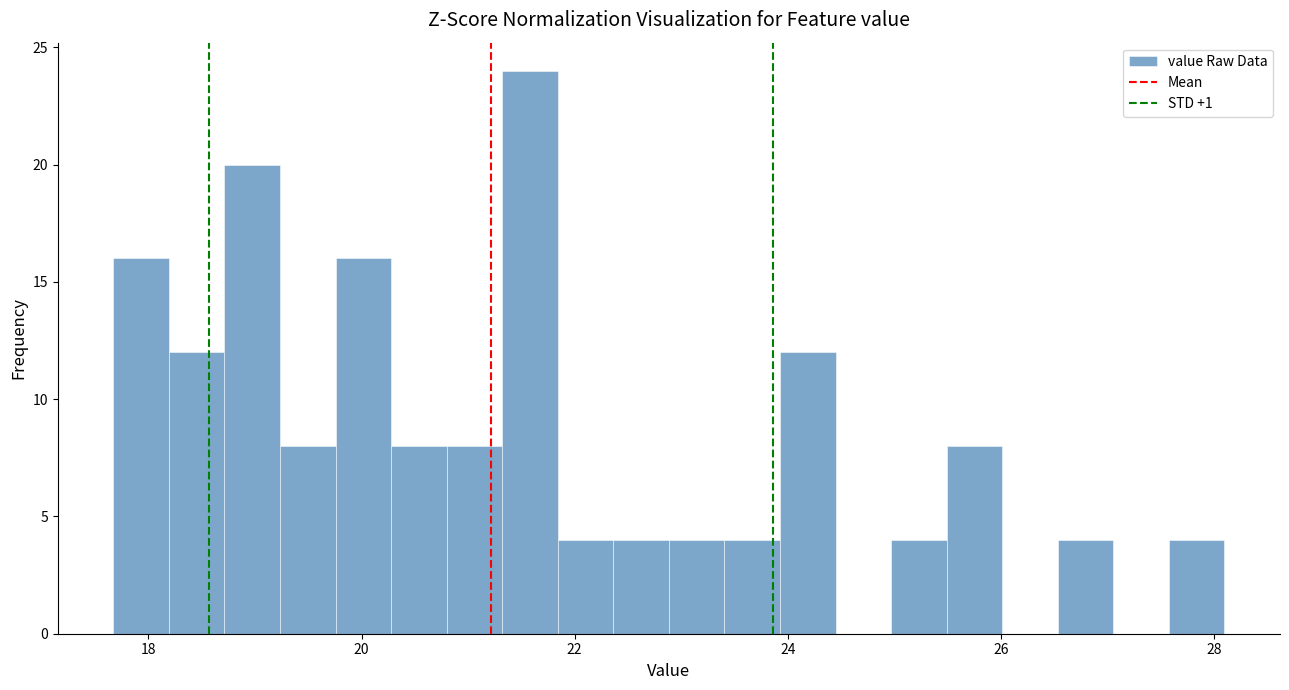

Around what value on the x-axis is the tallest bar? Give the approximate position of its centre, as read against the axis.

21.6